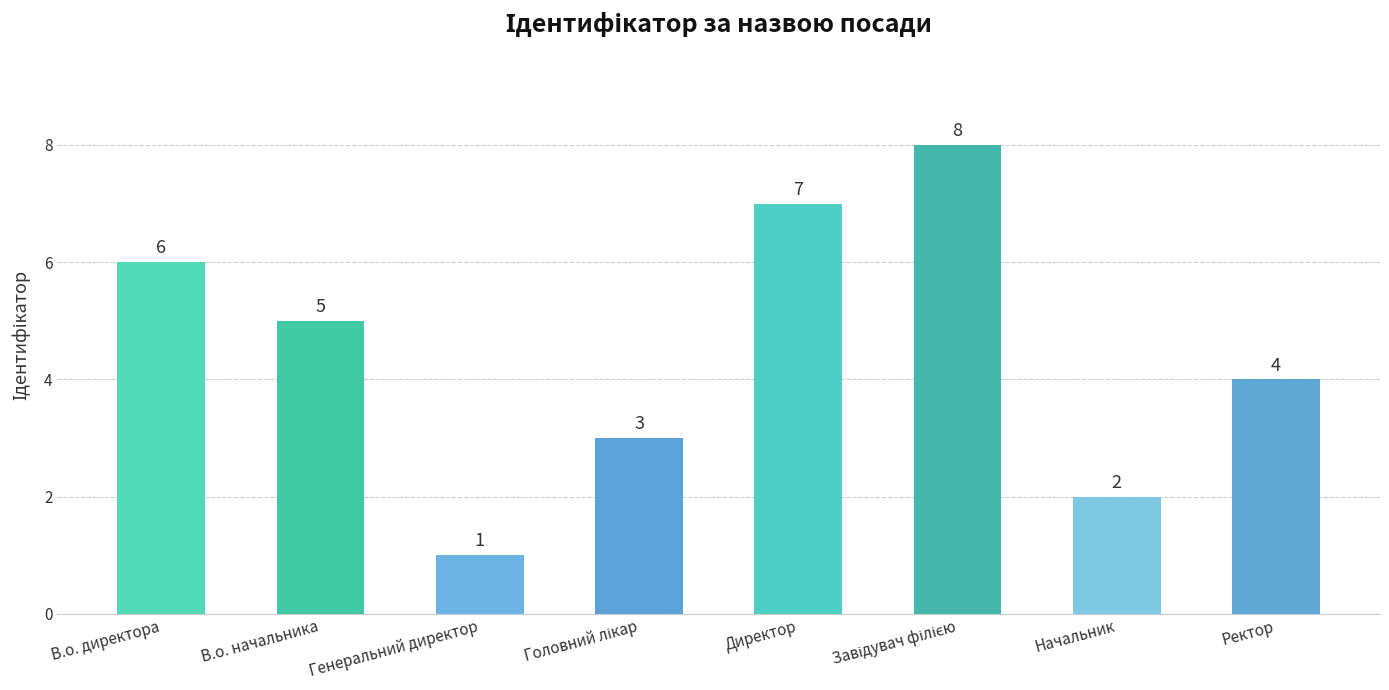

Does the chart contain stacked bars?

No